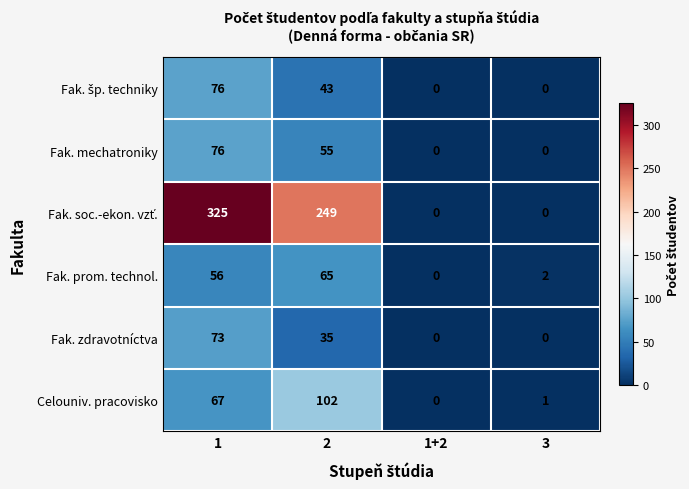

At how many categories does at least one series exceed 216?

2